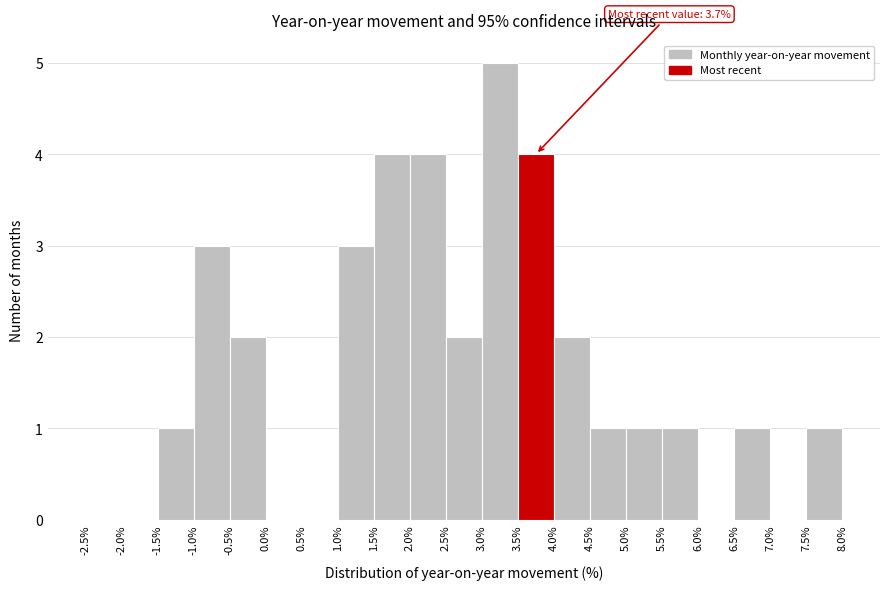

Which range on the x-axis has the tallest bar?

3.0% to 3.5%